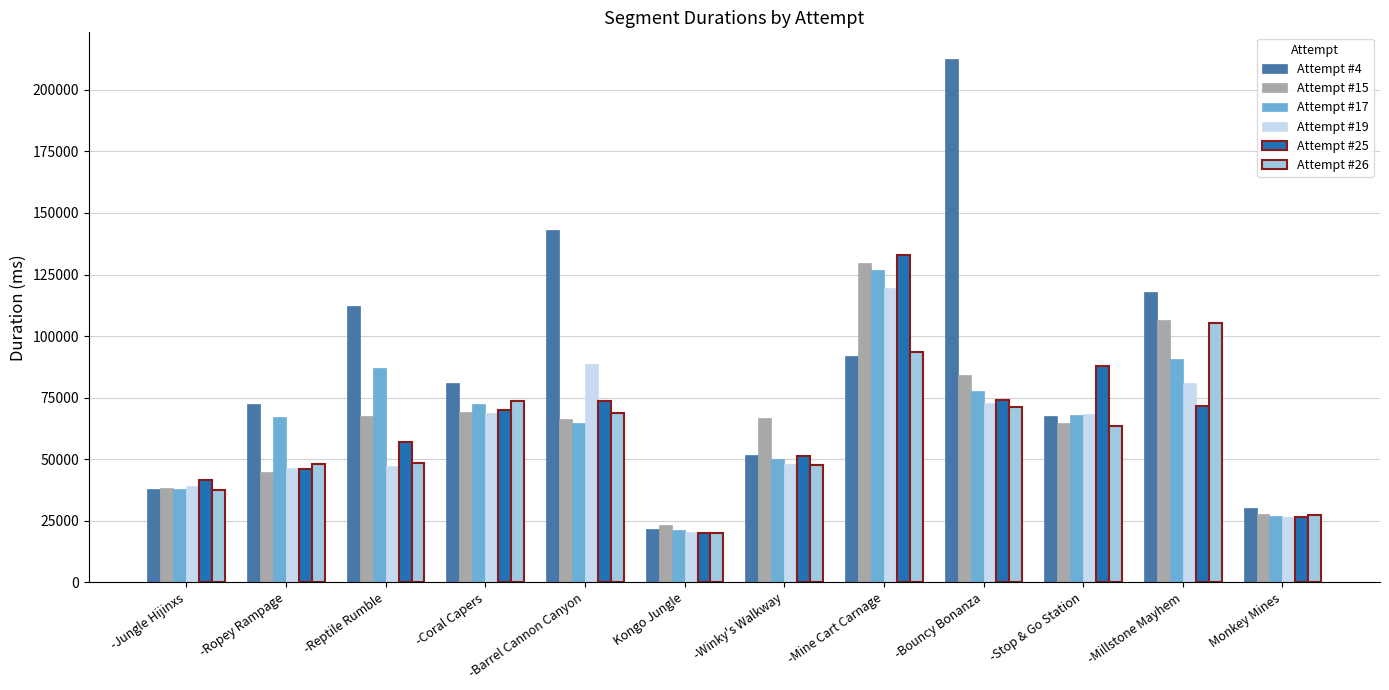

What is the sum of all Attempt #15 values?

788807